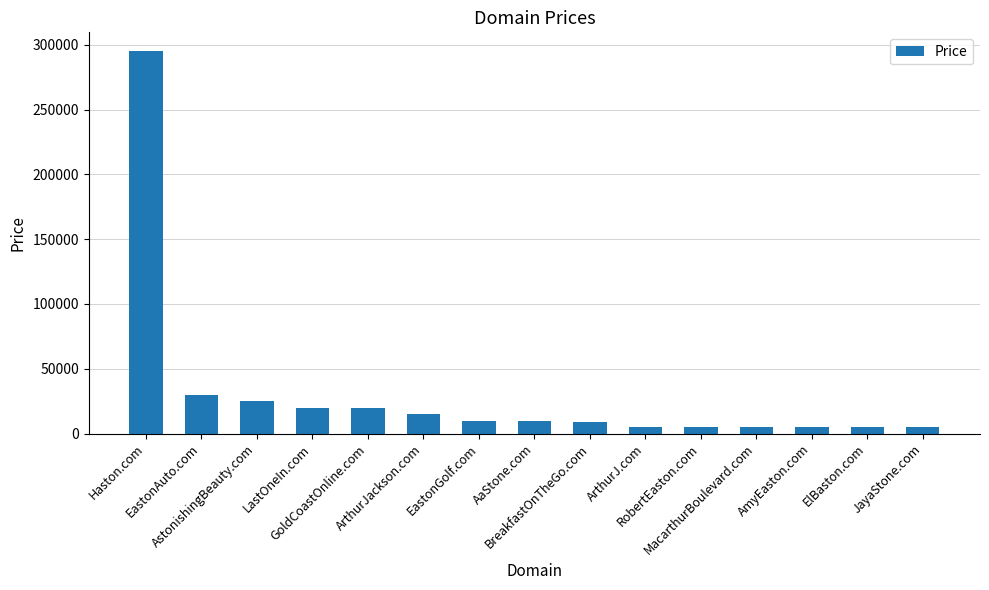

What is the difference between the maximum and second lowest values?

290000